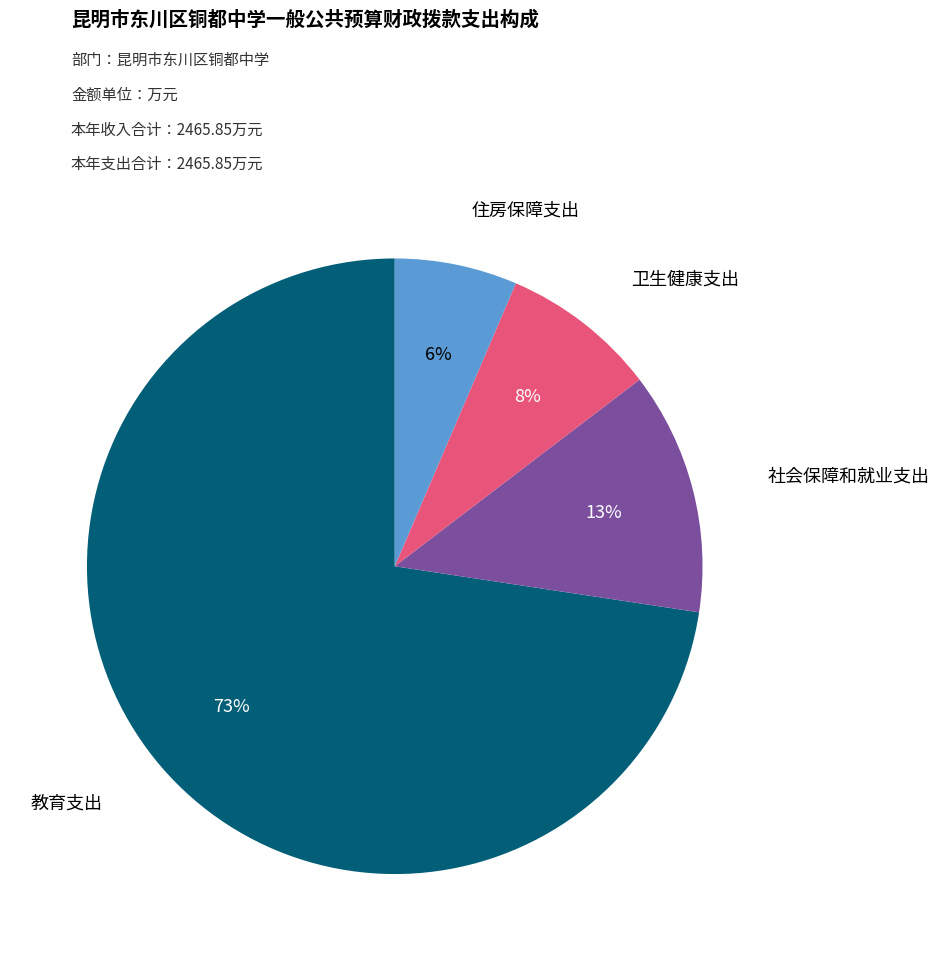

Is there a majority slice in this chart?

Yes